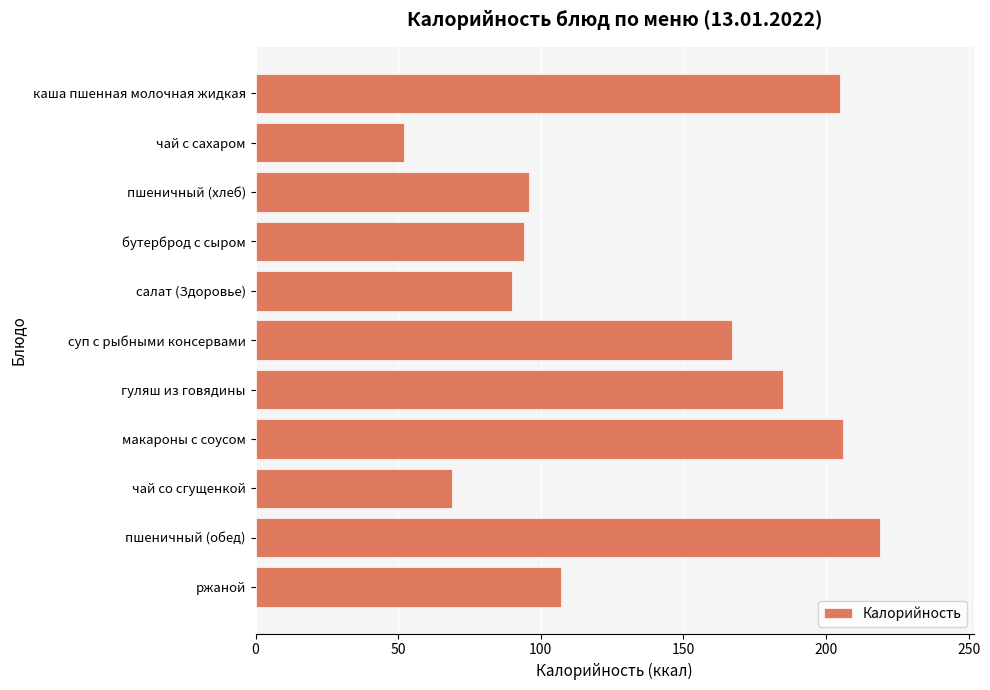

Which category has the lowest value across all series?

чай с сахаром